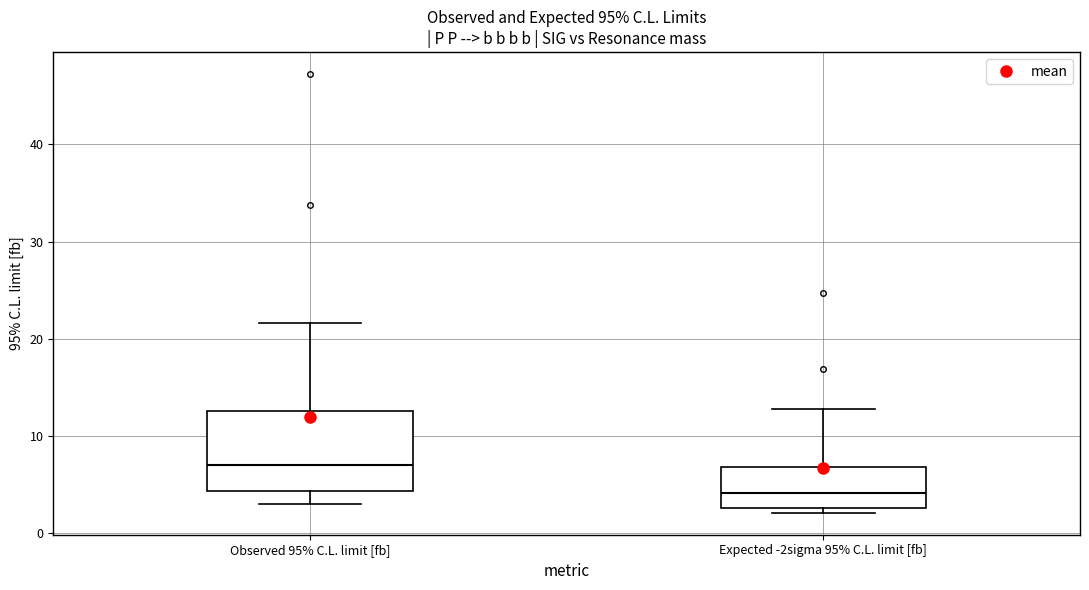

Reading left to right, read every box against the y-axis: the position of its median line, the range the box covers, and the ends of its whiskers. The values are not printed on the chart, so give them approximately, as read against the axis.

Observed 95% C.L. limit [fb]: median 7, box 4 to 13, whiskers 3 to 22
Expected -2sigma 95% C.L. limit [fb]: median 4, box 3 to 7, whiskers 2 to 13